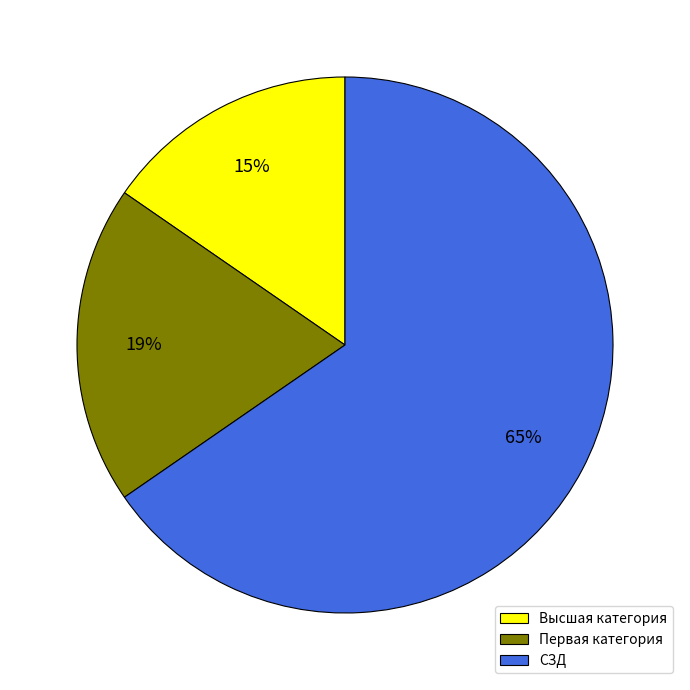

How many slices are in this pie chart?

3